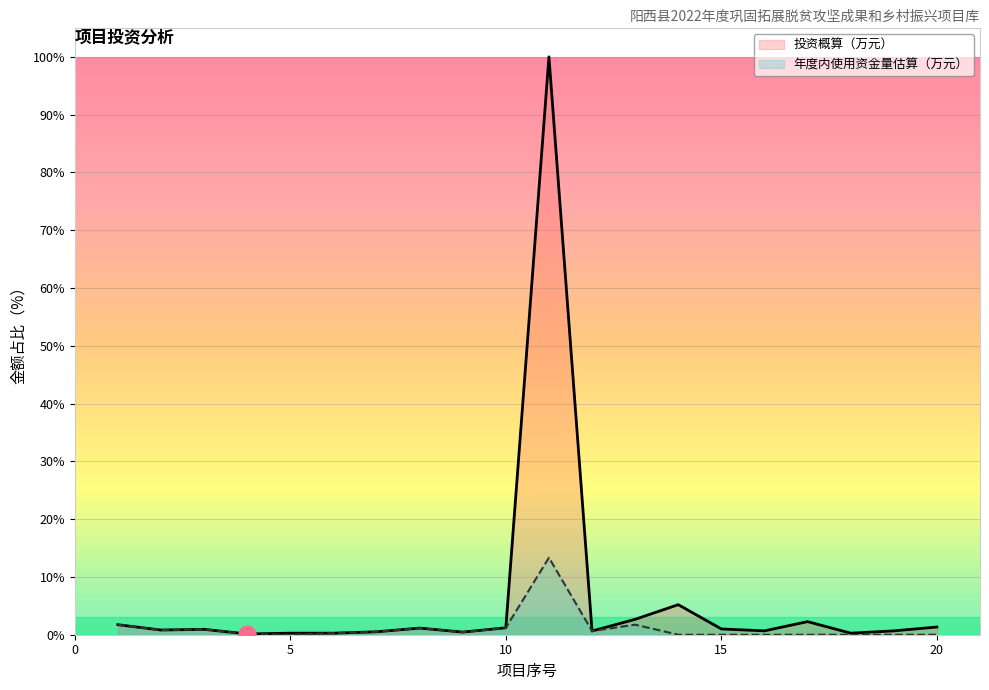

Reading left to right, list all the values displayed in this chart.

投资概算（万元）: 1=1.7	2=0.8	3=0.9	4=0.1	5=0.3	6=0.3	7=0.5	8=1.1	9=0.5	10=1.2	11=100.0	12=0.6	13=2.7	14=5.2	15=1.0	16=0.7	17=2.3	18=0.3	19=0.7	20=1.3
年度内使用资金量估算（万元）: 1=1.7	2=0.8	3=0.9	4=0.1	5=0.0	6=0.3	7=0.5	8=1.1	9=0.5	10=1.2	11=13.3	12=0.6	13=1.7	14=0.0	15=0.0	16=0.0	17=0.0	18=0.0	19=0.0	20=0.0